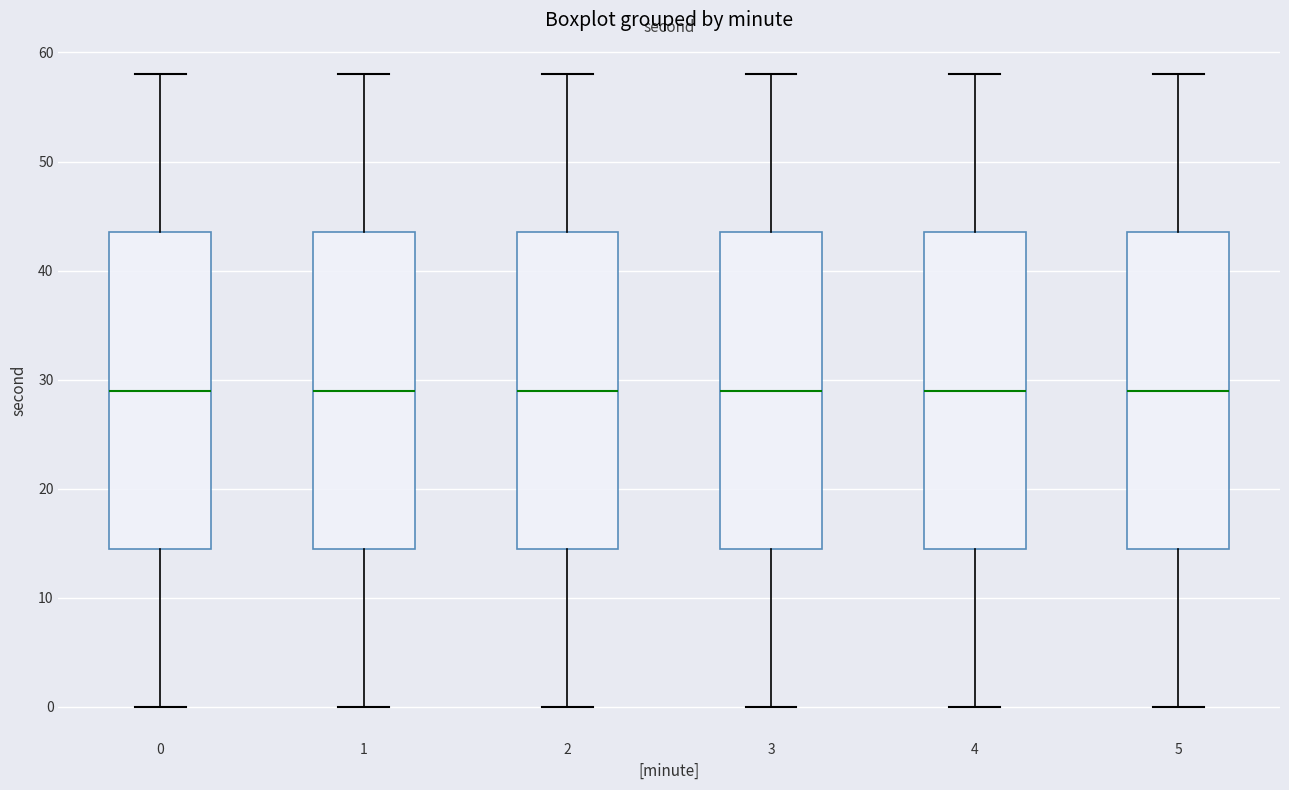

Reading left to right, read every box against the y-axis: the position of its median line, the range the box covers, and the ends of its whiskers. The values are not printed on the chart, so give them approximately, as read against the axis.

0: median 29, box 15 to 44, whiskers 0 to 58
1: median 29, box 15 to 44, whiskers 0 to 58
2: median 29, box 15 to 44, whiskers 0 to 58
3: median 29, box 15 to 44, whiskers 0 to 58
4: median 29, box 15 to 44, whiskers 0 to 58
5: median 29, box 15 to 44, whiskers 0 to 58